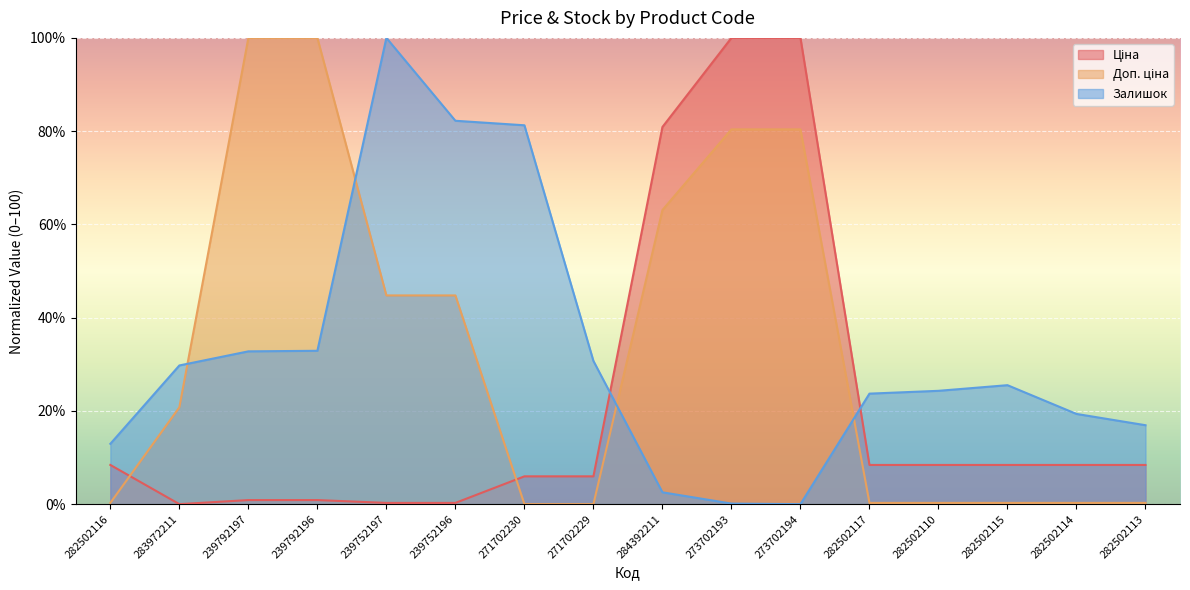

At how many categories does at least one series exceed 54?

8